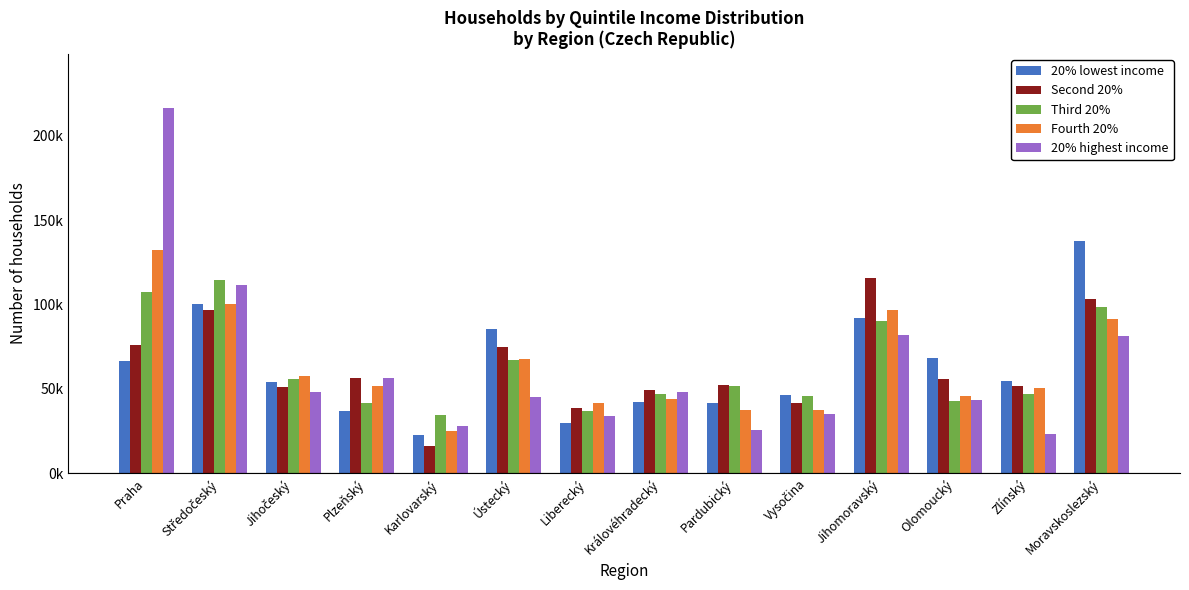

Which series changed the most between Středočeský and Olomoucký?

Third 20%